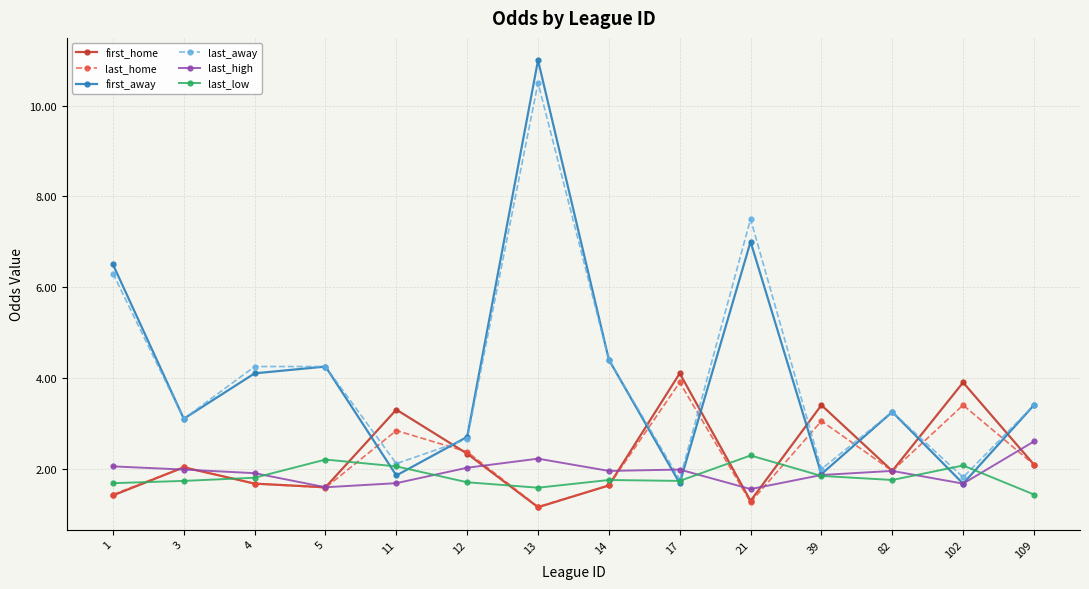

The value of last_high at 21 is 0.7. True or false?

False